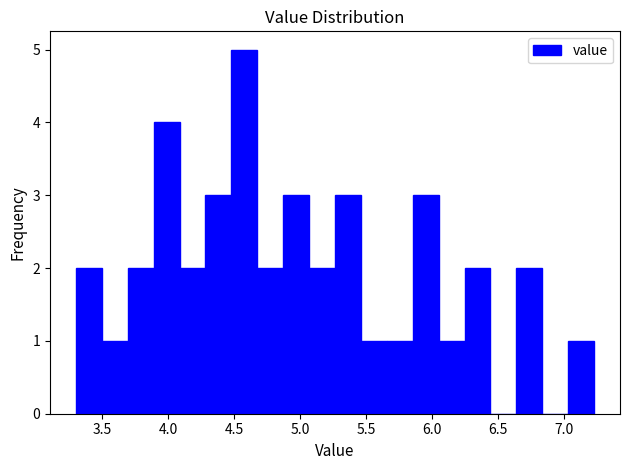

Read against the x-axis, roughly where is the centre of the tallest bar?

4.60